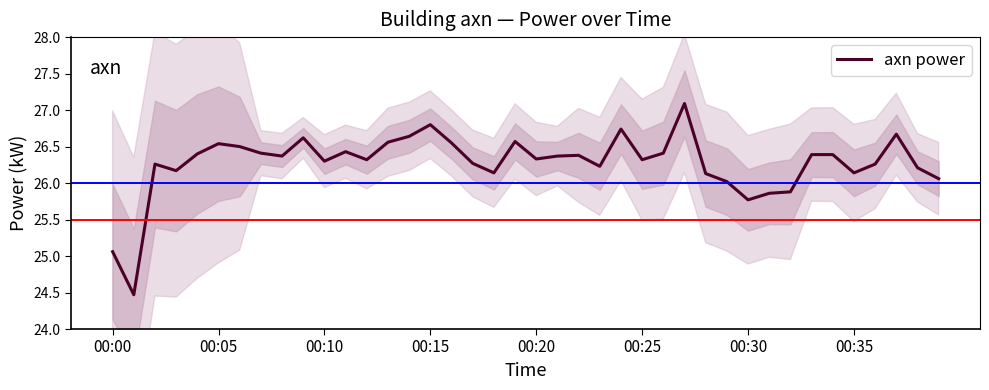

Is it true that axn power equals 45.3 at 00:20?

False